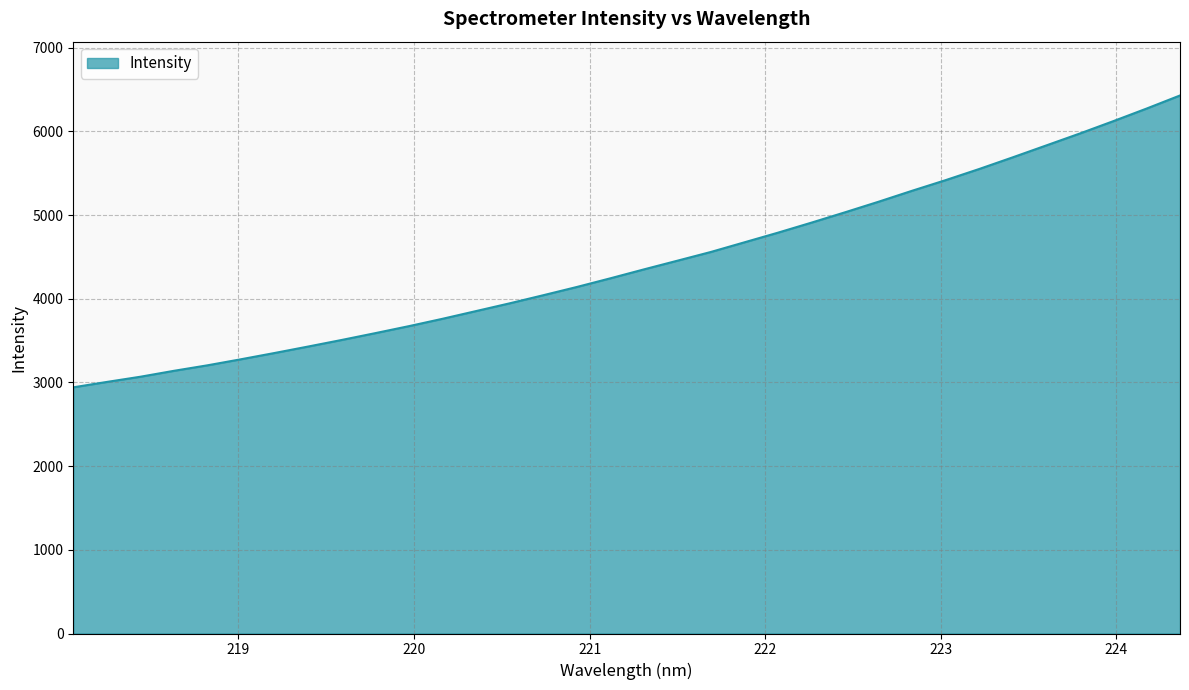

What is the smallest value displayed?

2941.5